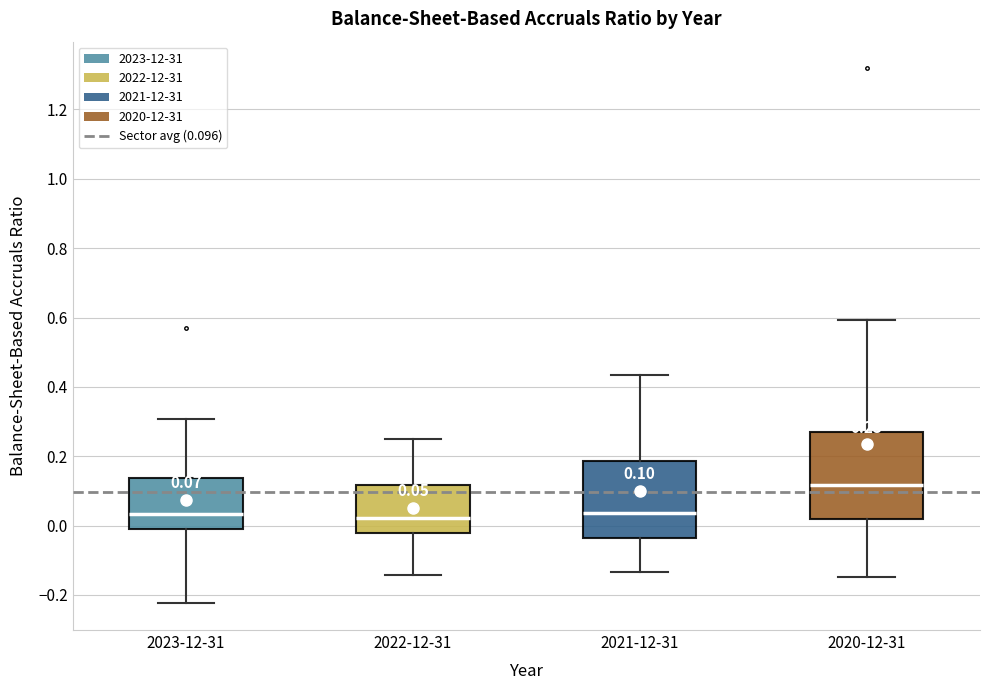

Which box is the tallest, from its lower edge to its upper edge?

2020-12-31